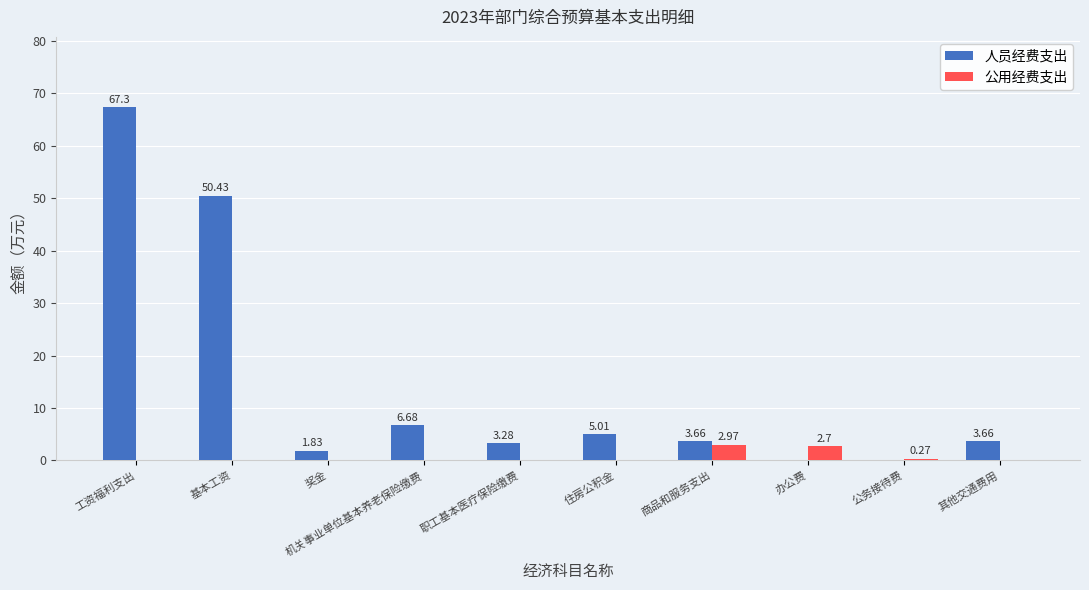

Which series has the largest total across all categories?

人员经费支出